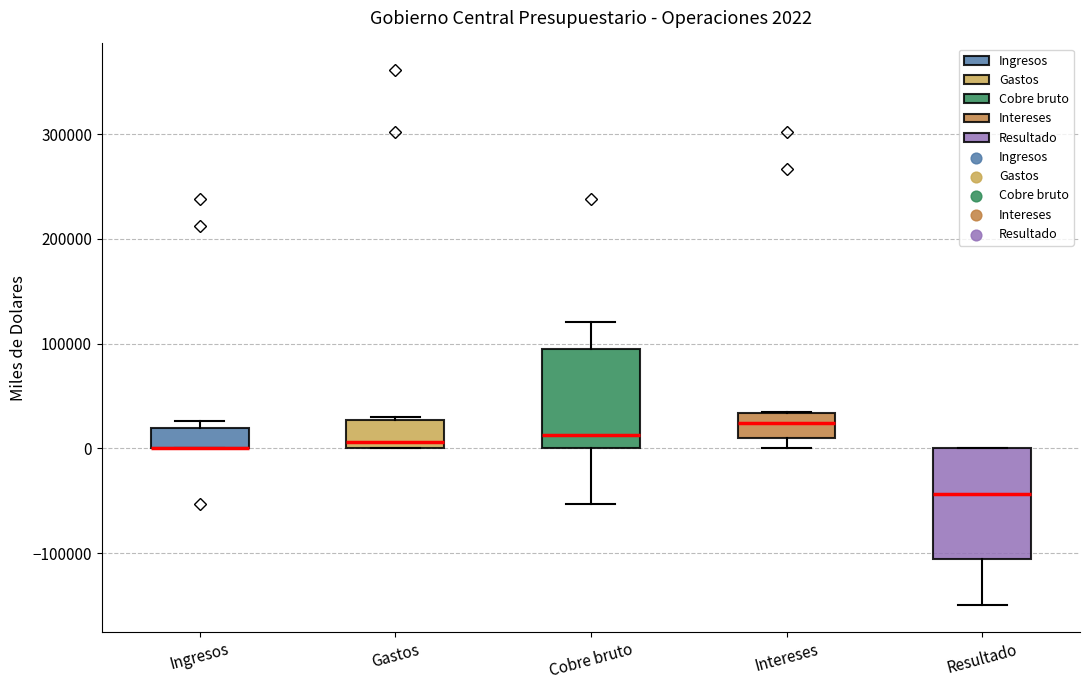

Which box is the tallest, from its lower edge to its upper edge?

Resultado